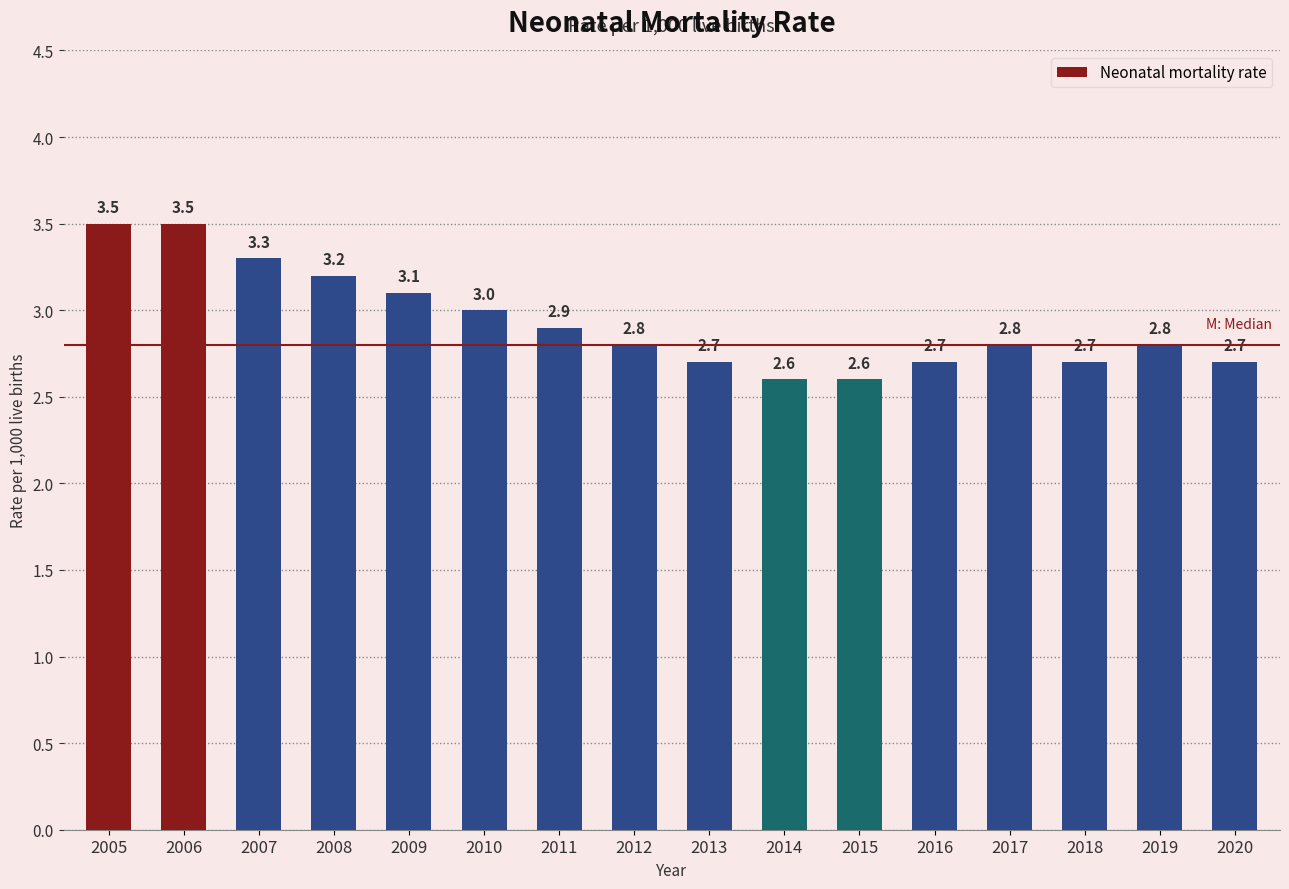

What is the average value?

2.9